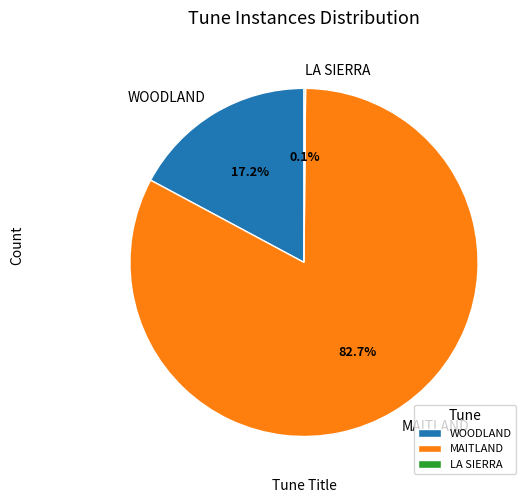

Which slice represents more than half of the pie?

MAITLAND